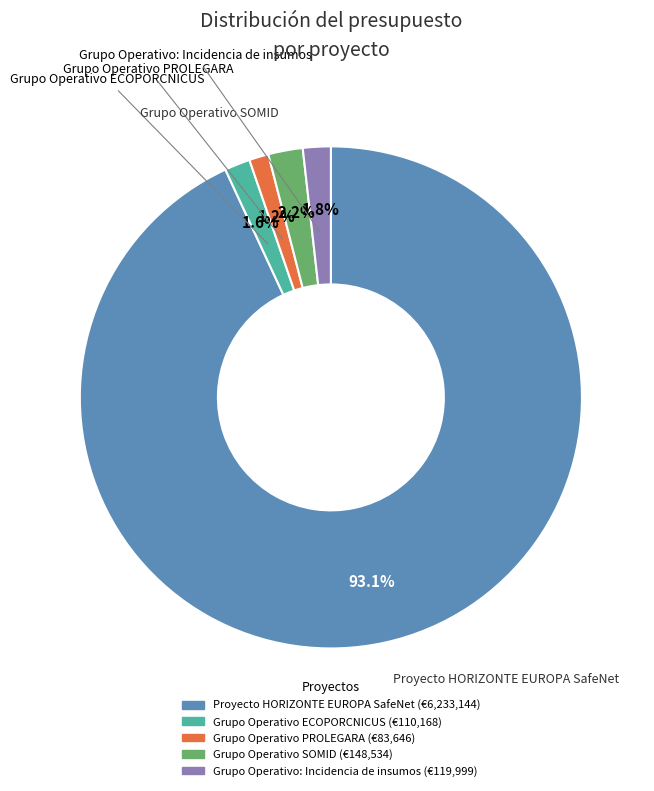

Is there a majority slice in this chart?

Yes